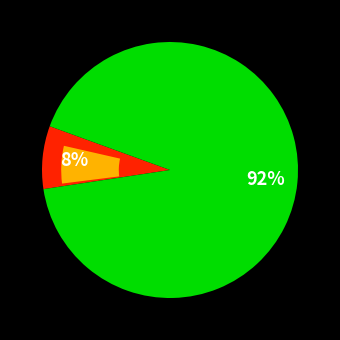

Between 1322 and 6538, which is larger?

6538